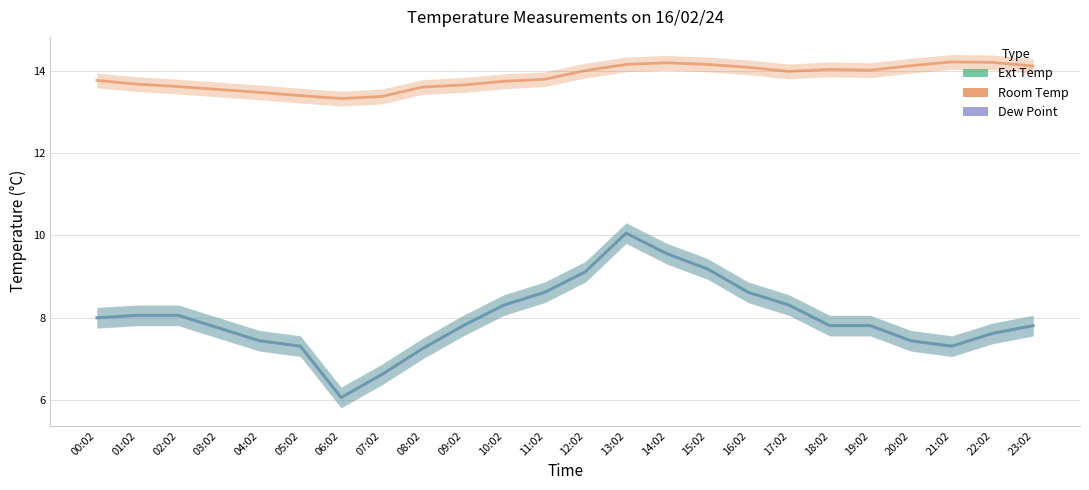

Which series has the largest total across all categories?

Room Temp